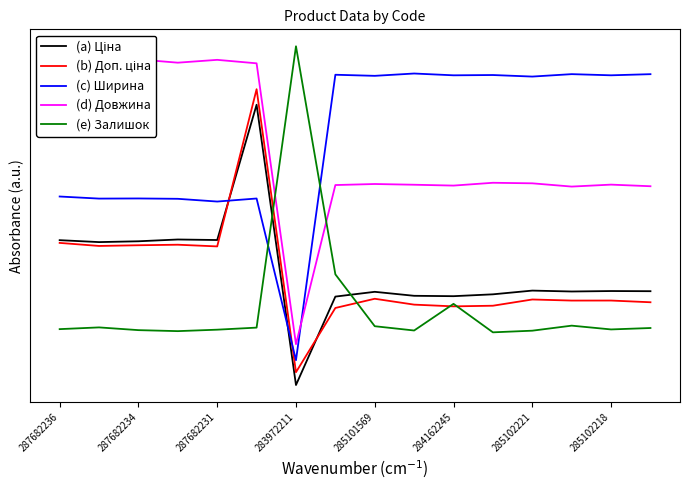

True or false: (d) Довжина and (b) Доп. ціна cross at least once.

False